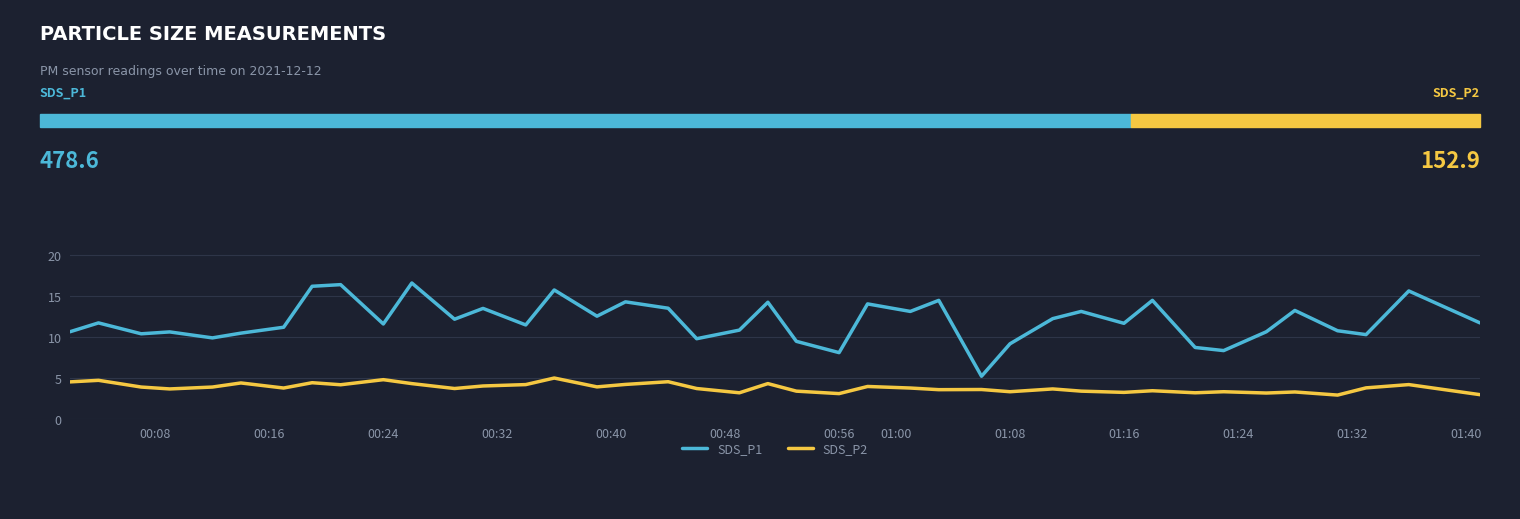

Rank the series by their average value, from highest to lowest.

SDS_P1, SDS_P2